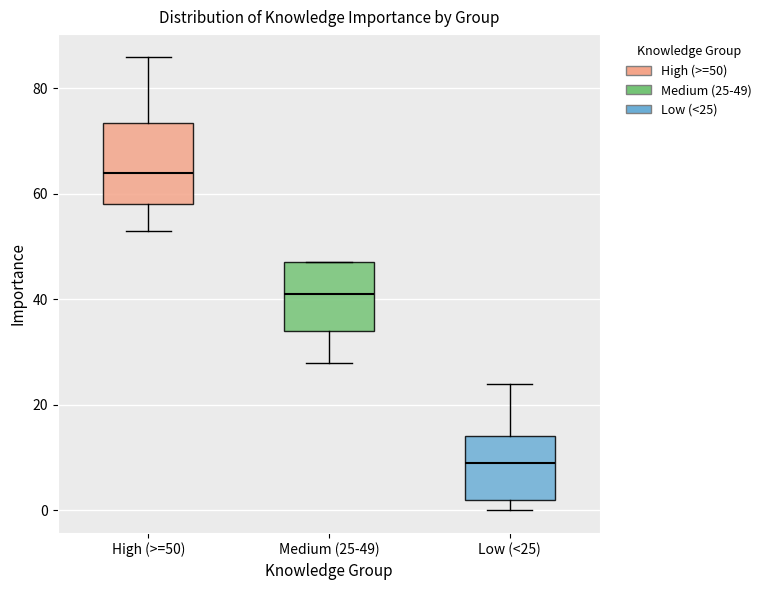

Reading left to right, read every box against the y-axis: the position of its median line, the range the box covers, and the ends of its whiskers. The values are not printed on the chart, so give them approximately, as read against the axis.

High (>=50): median 64, box 58 to 74, whiskers 54 to 86
Medium (25-49): median 42, box 34 to 48, whiskers 28 to 48
Low (<25): median 10, box 2 to 14, whiskers 0 to 24